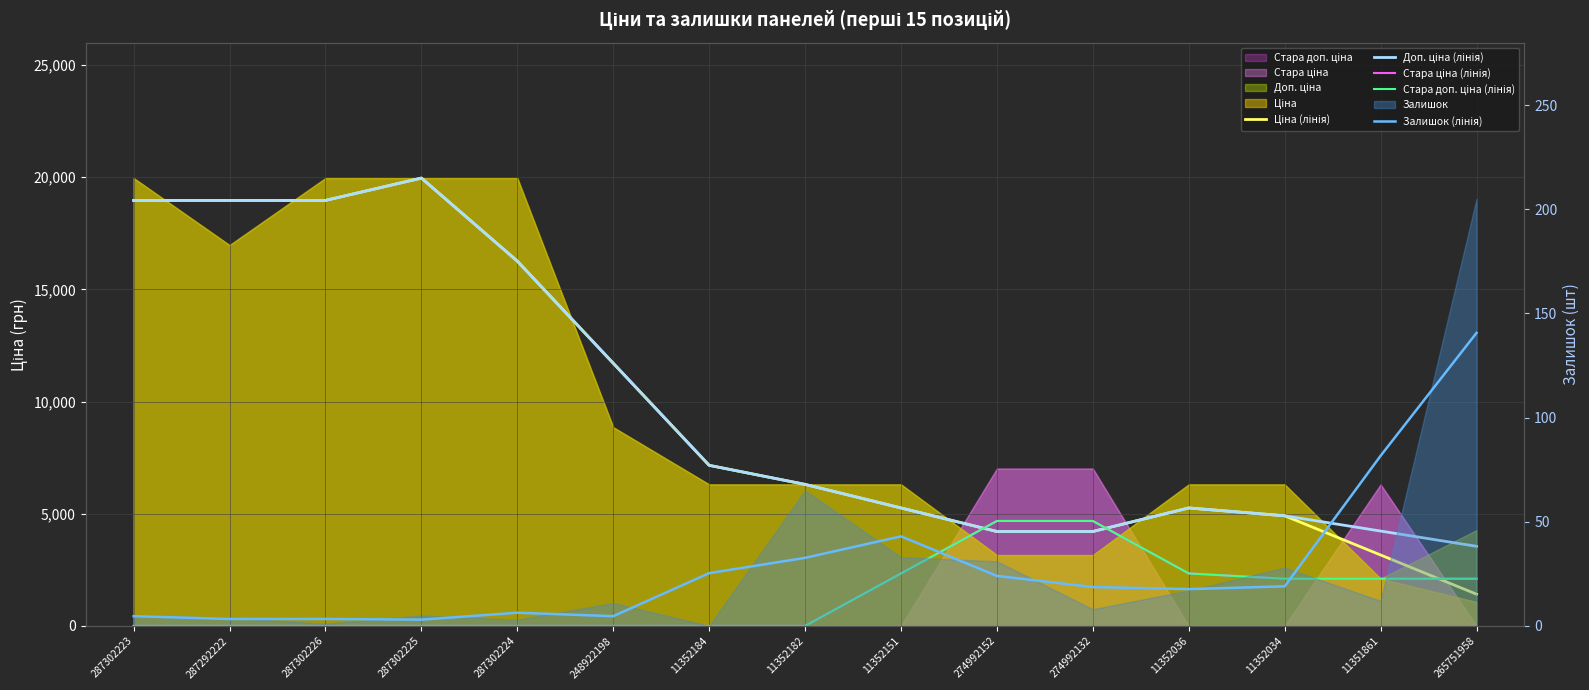

True or false: Стара ціна (лінія) and Залишок (лінія) cross at least once.

True